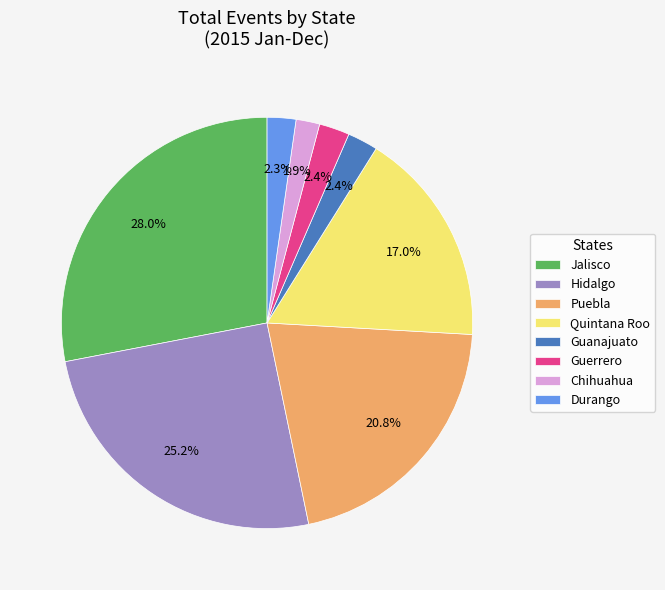

Which category has the biggest portion of the pie?

Jalisco